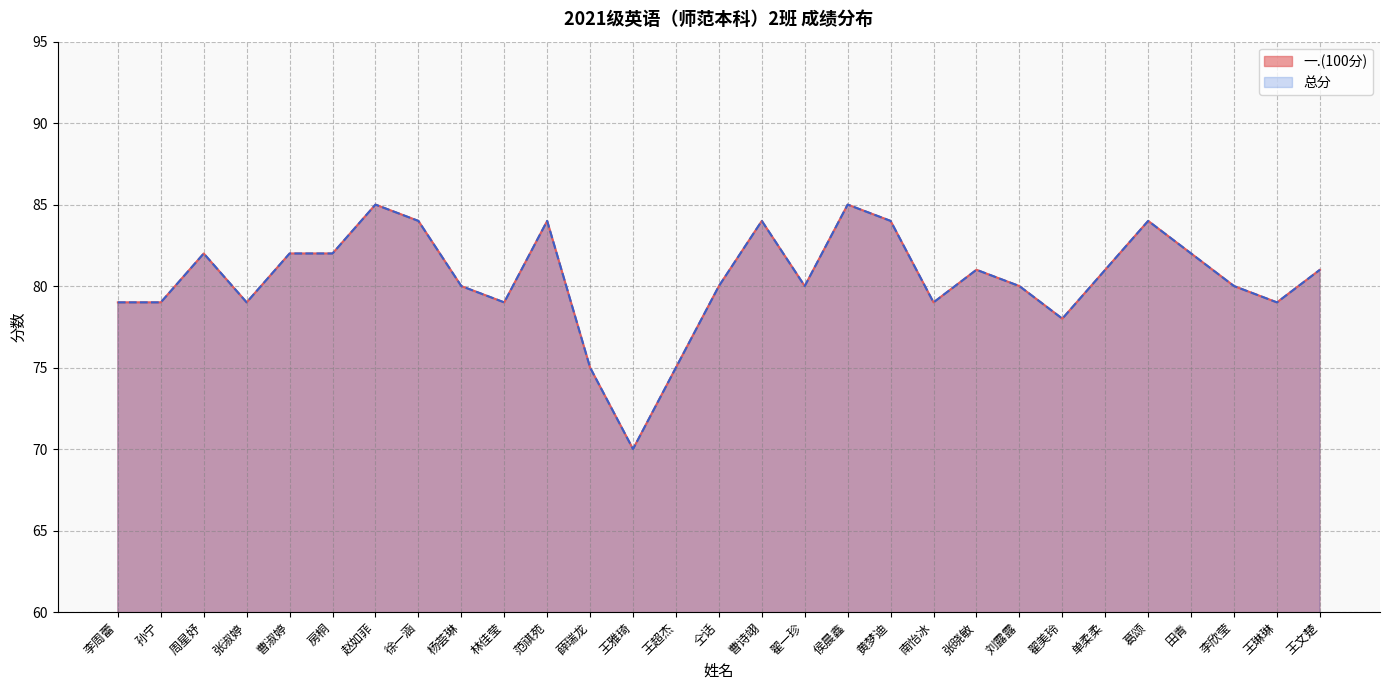

The 总分 series shows 21 at 张淑婷. True or false?

False